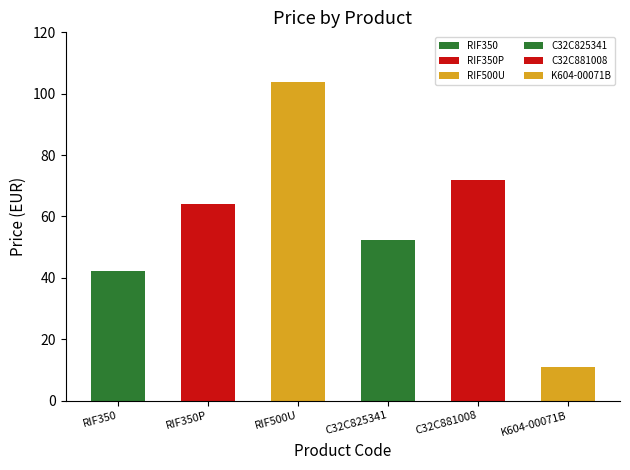

Where does the data first go above 63?

RIF350P